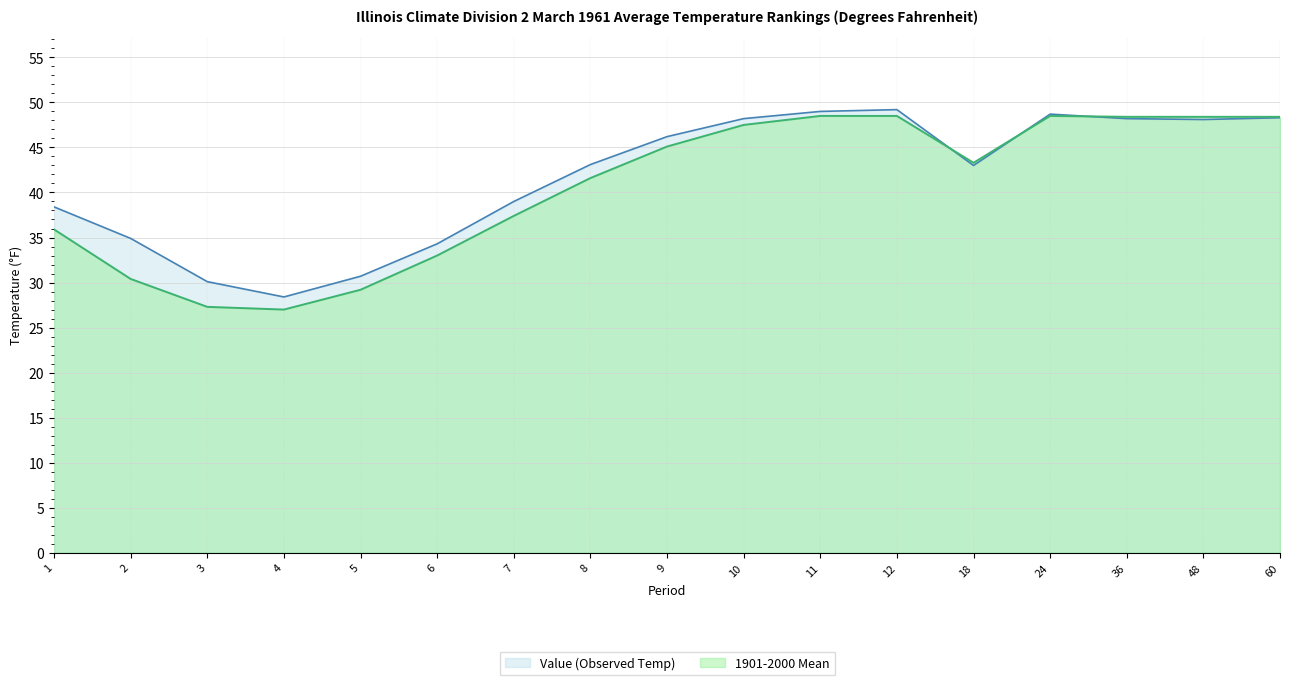

List the labels in order of 1901-2000 Mean value, smallest first.

4, 3, 5, 2, 6, 1, 7, 8, 18, 9, 10, 36, 48, 60, 11, 12, 24